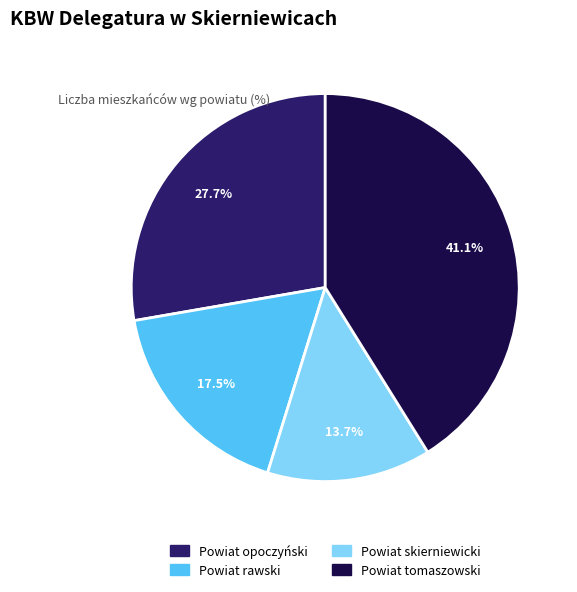

What is the largest slice in the pie chart?

Powiat tomaszowski